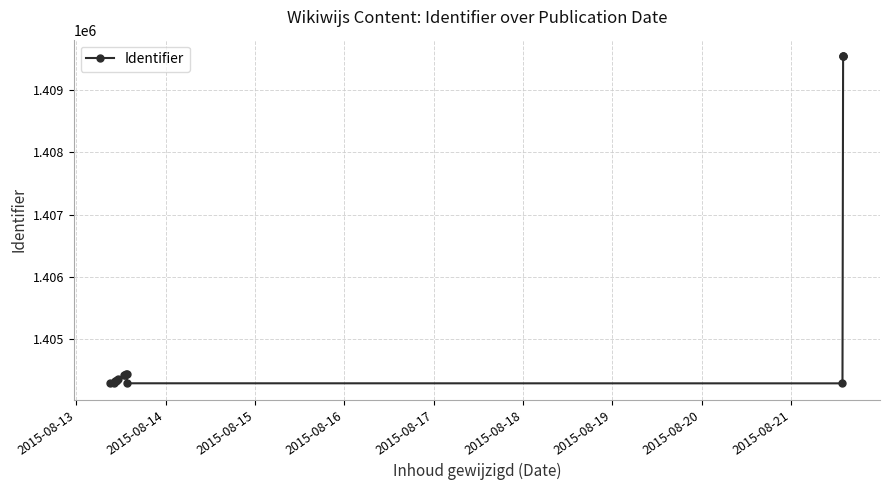

What is the value of the 6th point from the left?

1404364